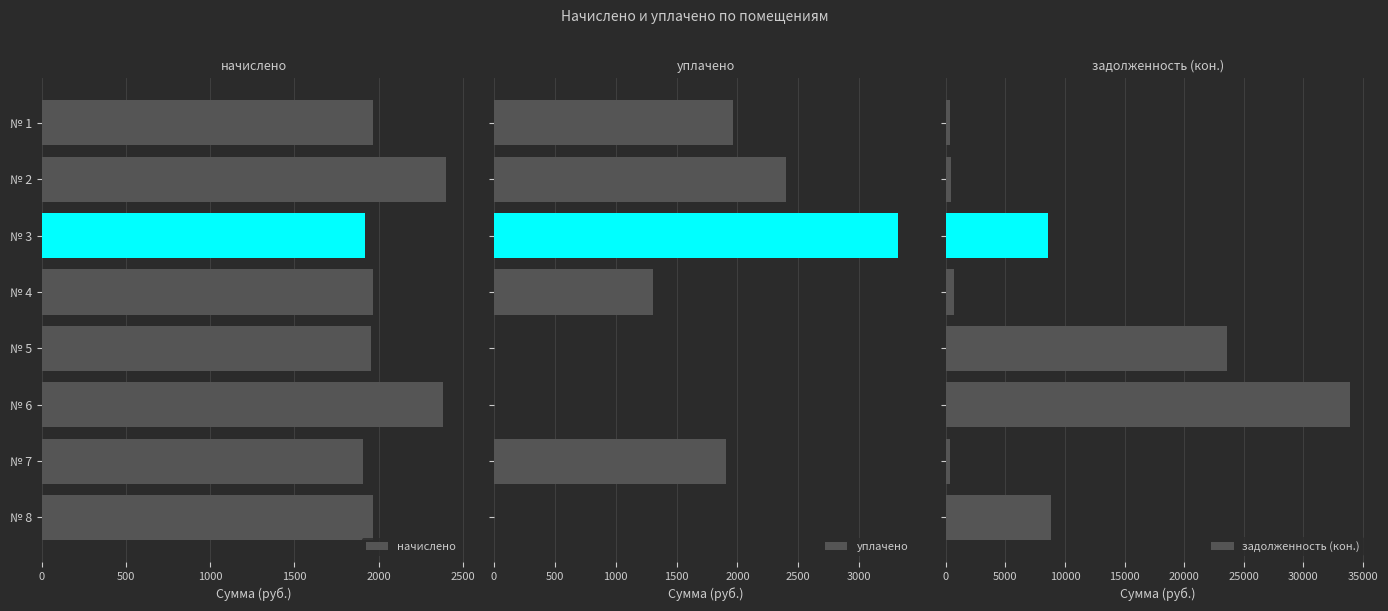

The value of начислено at № 5 is 556.9. True or false?

False